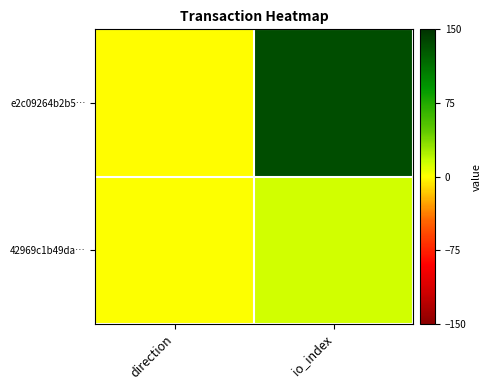

Reading left to right, list all the values displayed in this chart.

e2c09264b2b5…: direction=-1	io_index=134
42969c1b49da…: direction=1	io_index=14